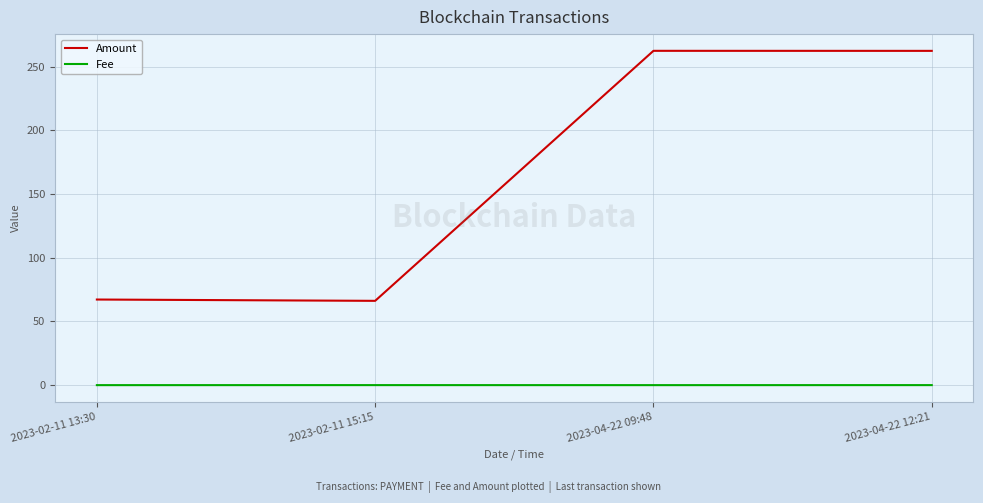

In Amount, how many points are lower than both neighbors (excluding endpoints)?

1